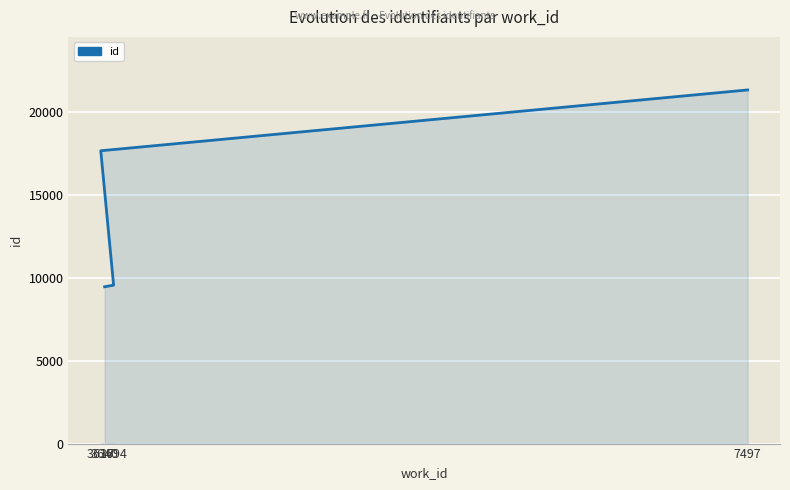

What is the approximate value at 3617?

17668